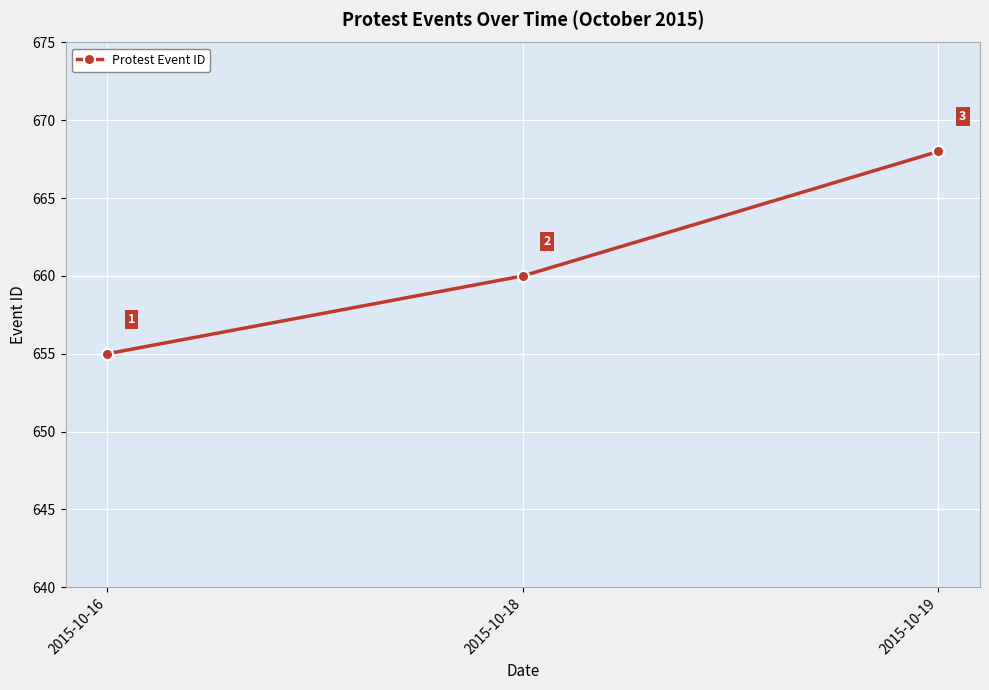

Count the number of categories in the chart.

3